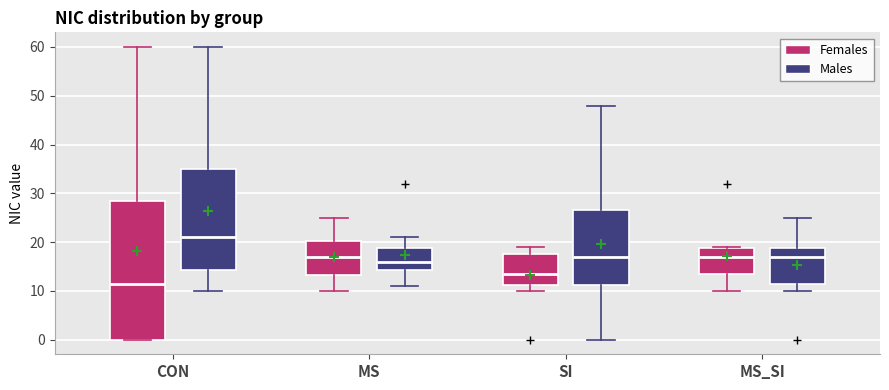

Reading left to right, read every box against the y-axis: the position of its median line, the range the box covers, and the ends of its whiskers. The values are not printed on the chart, so give them approximately, as read against the axis.

CON (Females): median 12, box 0 to 29, whiskers 0 to 60
CON (Males): median 21, box 14 to 35, whiskers 10 to 60
MS (Females): median 17, box 13 to 20, whiskers 10 to 25
MS (Males): median 16, box 14 to 19, whiskers 11 to 21
SI (Females): median 14, box 11 to 18, whiskers 10 to 19
SI (Males): median 17, box 11 to 27, whiskers 0 to 48
MS_SI (Females): median 17, box 14 to 19, whiskers 10 to 19
MS_SI (Males): median 17, box 12 to 19, whiskers 10 to 25